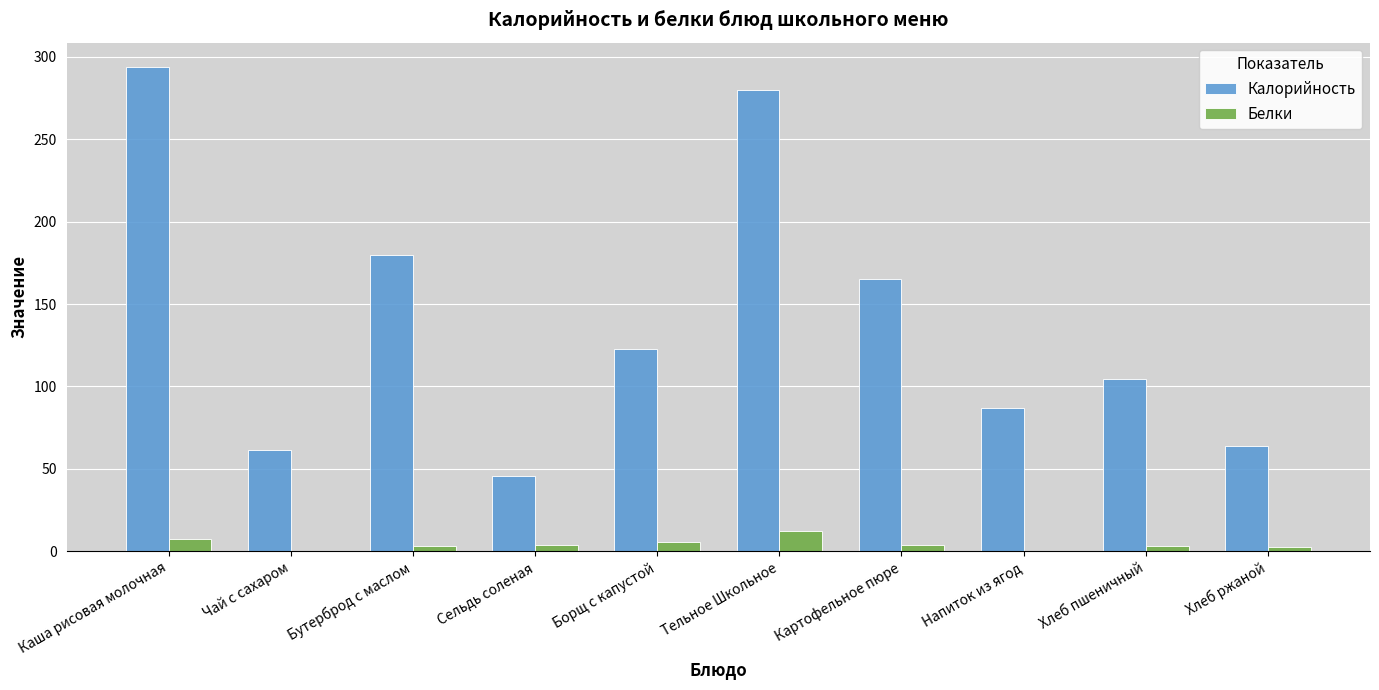

Count the number of data series in this chart.

2